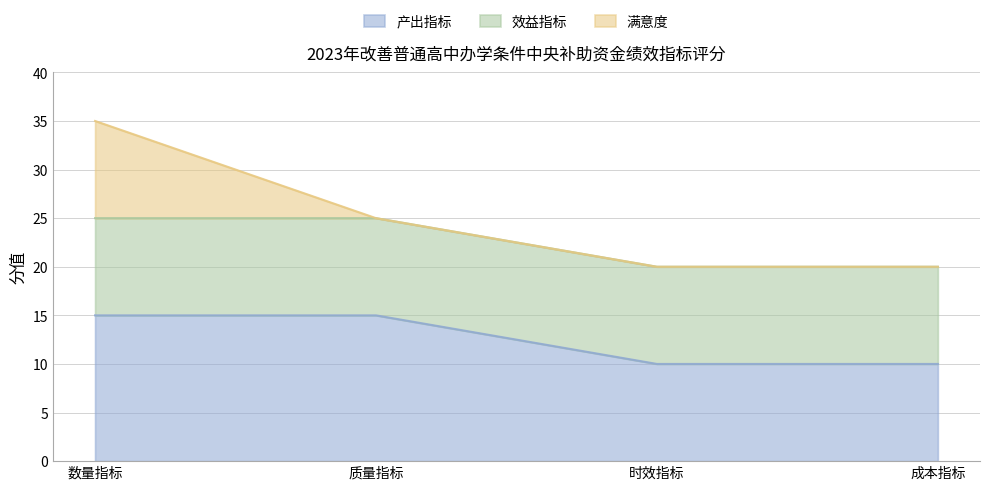

Reading left to right, extract all data points from this chart.

产出指标: 数量指标=15	质量指标=15	时效指标=10	成本指标=10
效益指标: 数量指标=10	质量指标=10	时效指标=10	成本指标=10
满意度: 数量指标=10	质量指标=0	时效指标=0	成本指标=0